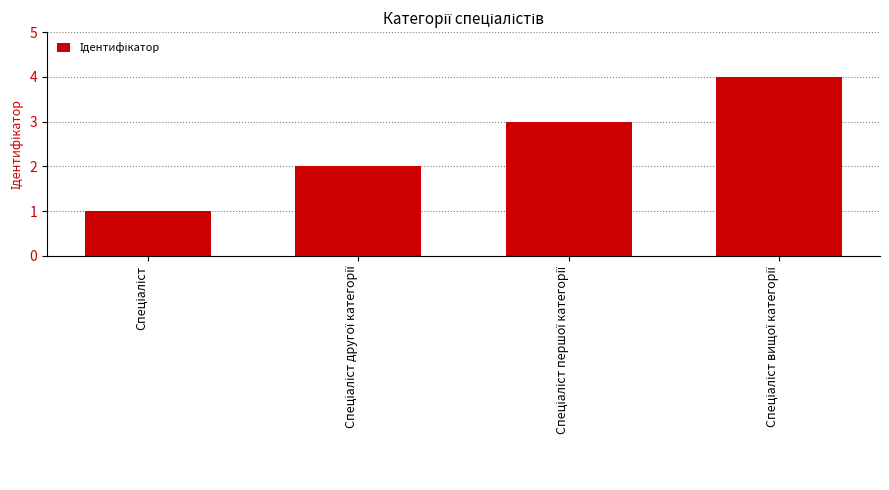

What is the maximum value shown in the chart?

4